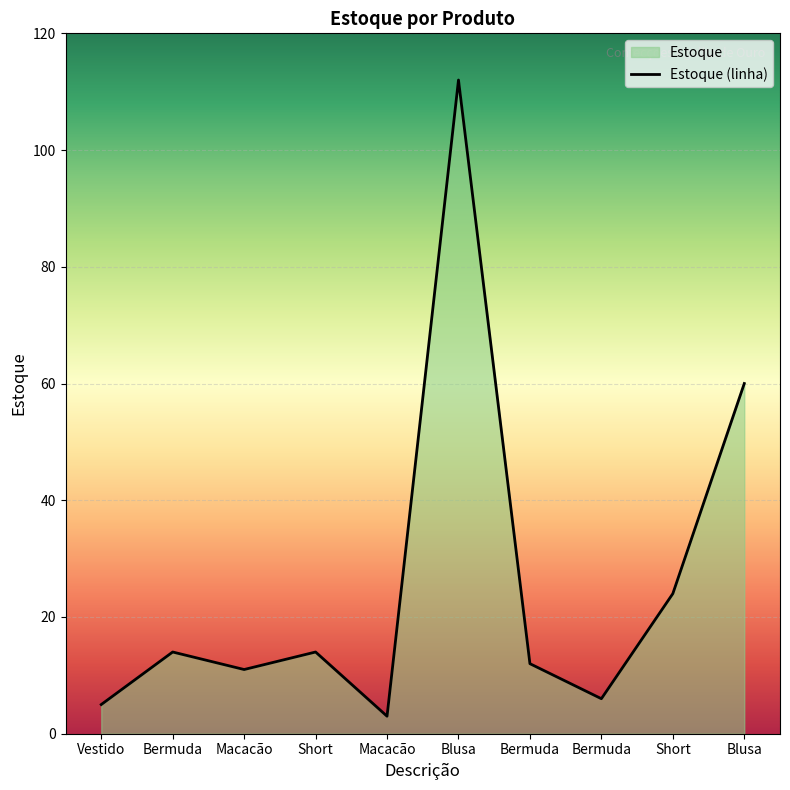

At which category does the data reach its first local peak?

Bermuda